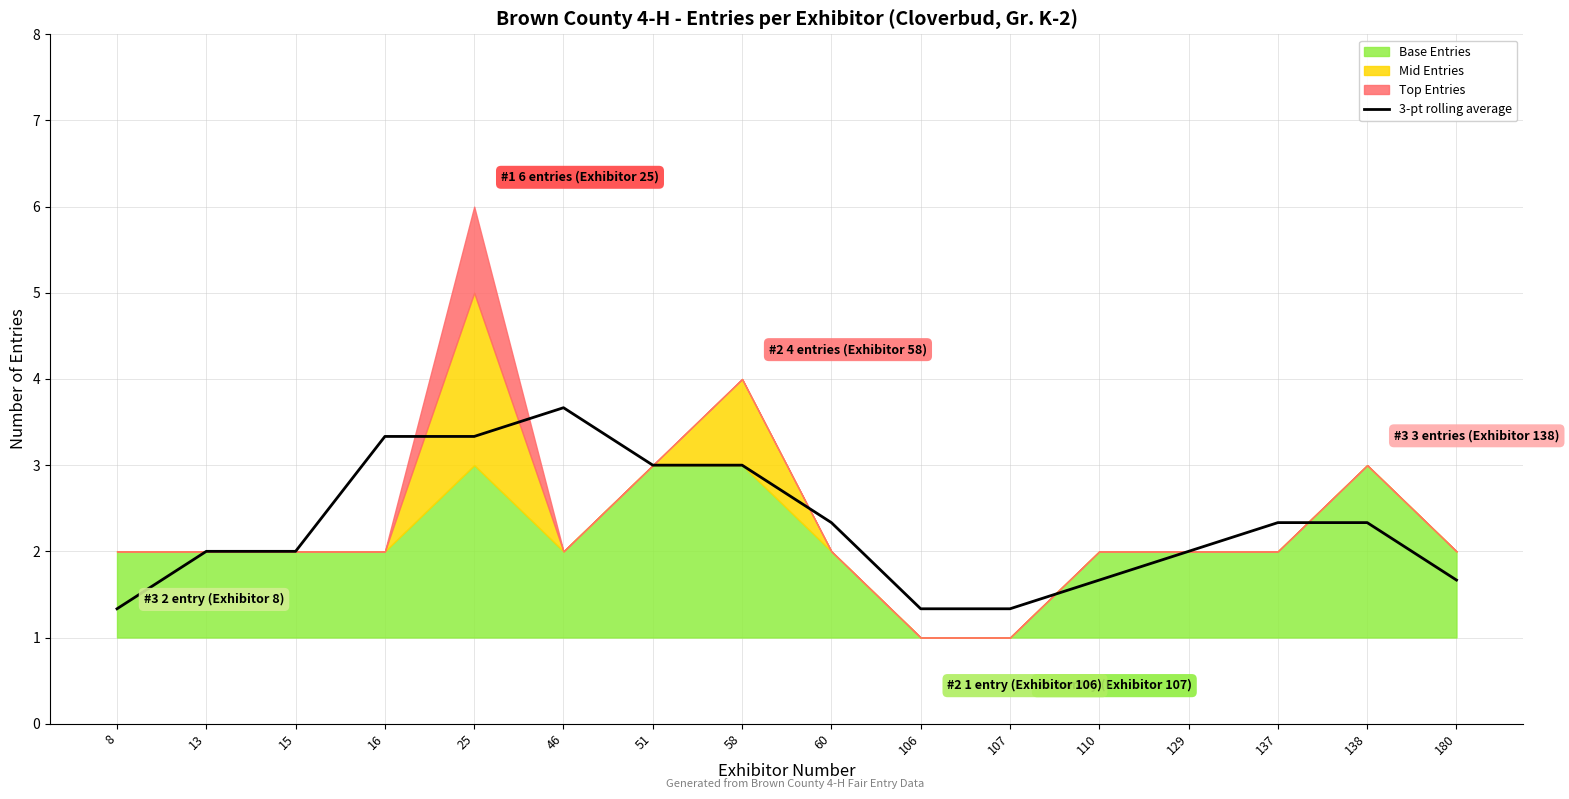

List the labels in order of value, largest first.

46, 16, 25, 51, 58, 60, 137, 138, 13, 15, 129, 110, 180, 8, 106, 107